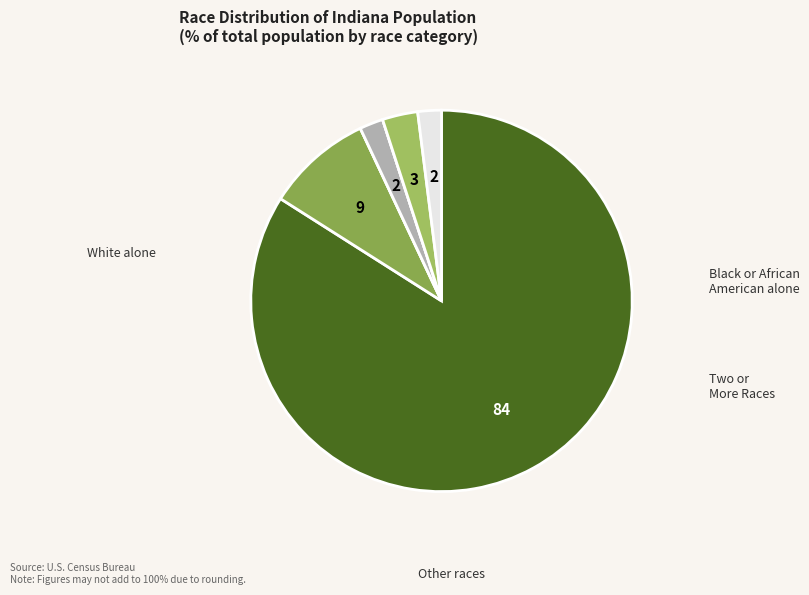

What is the smallest slice in the pie chart?

Black or African American alone